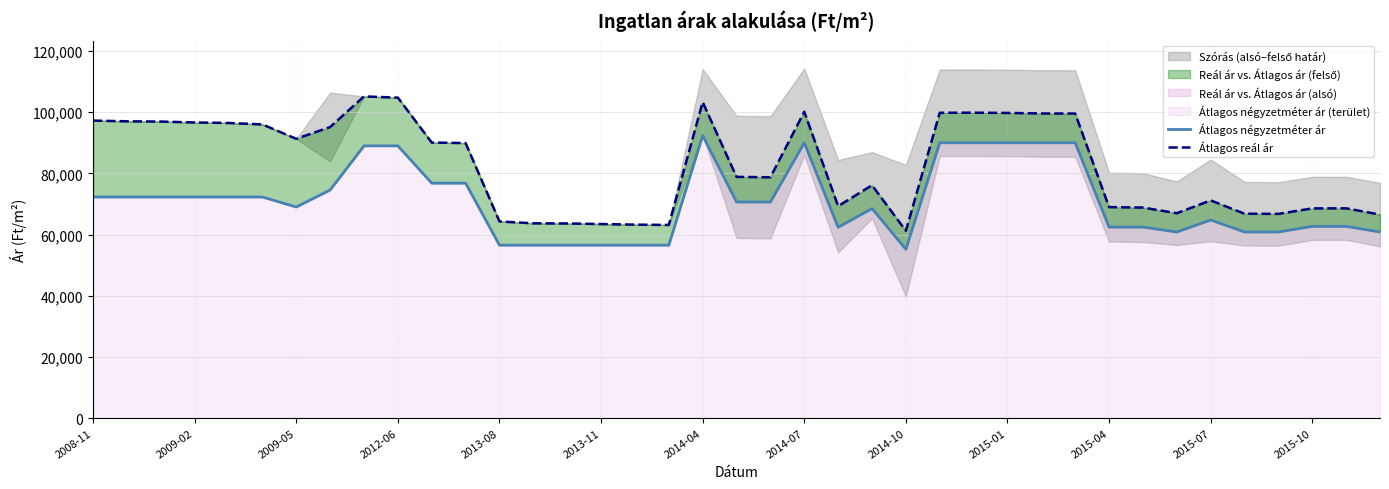

True or false: Átlagos reál ár has a value of 68548 at 2015-10.

True